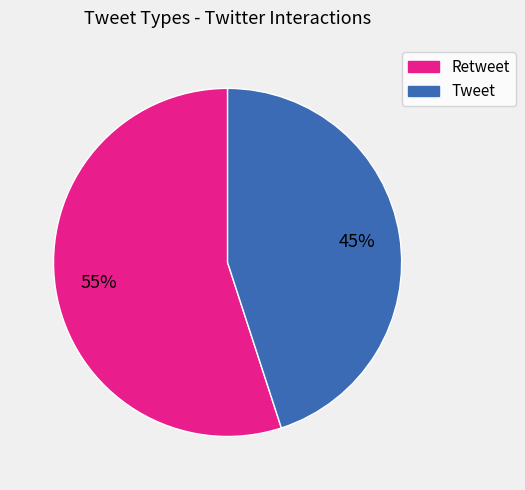

To the nearest percent, what is the average slice percentage?

50%